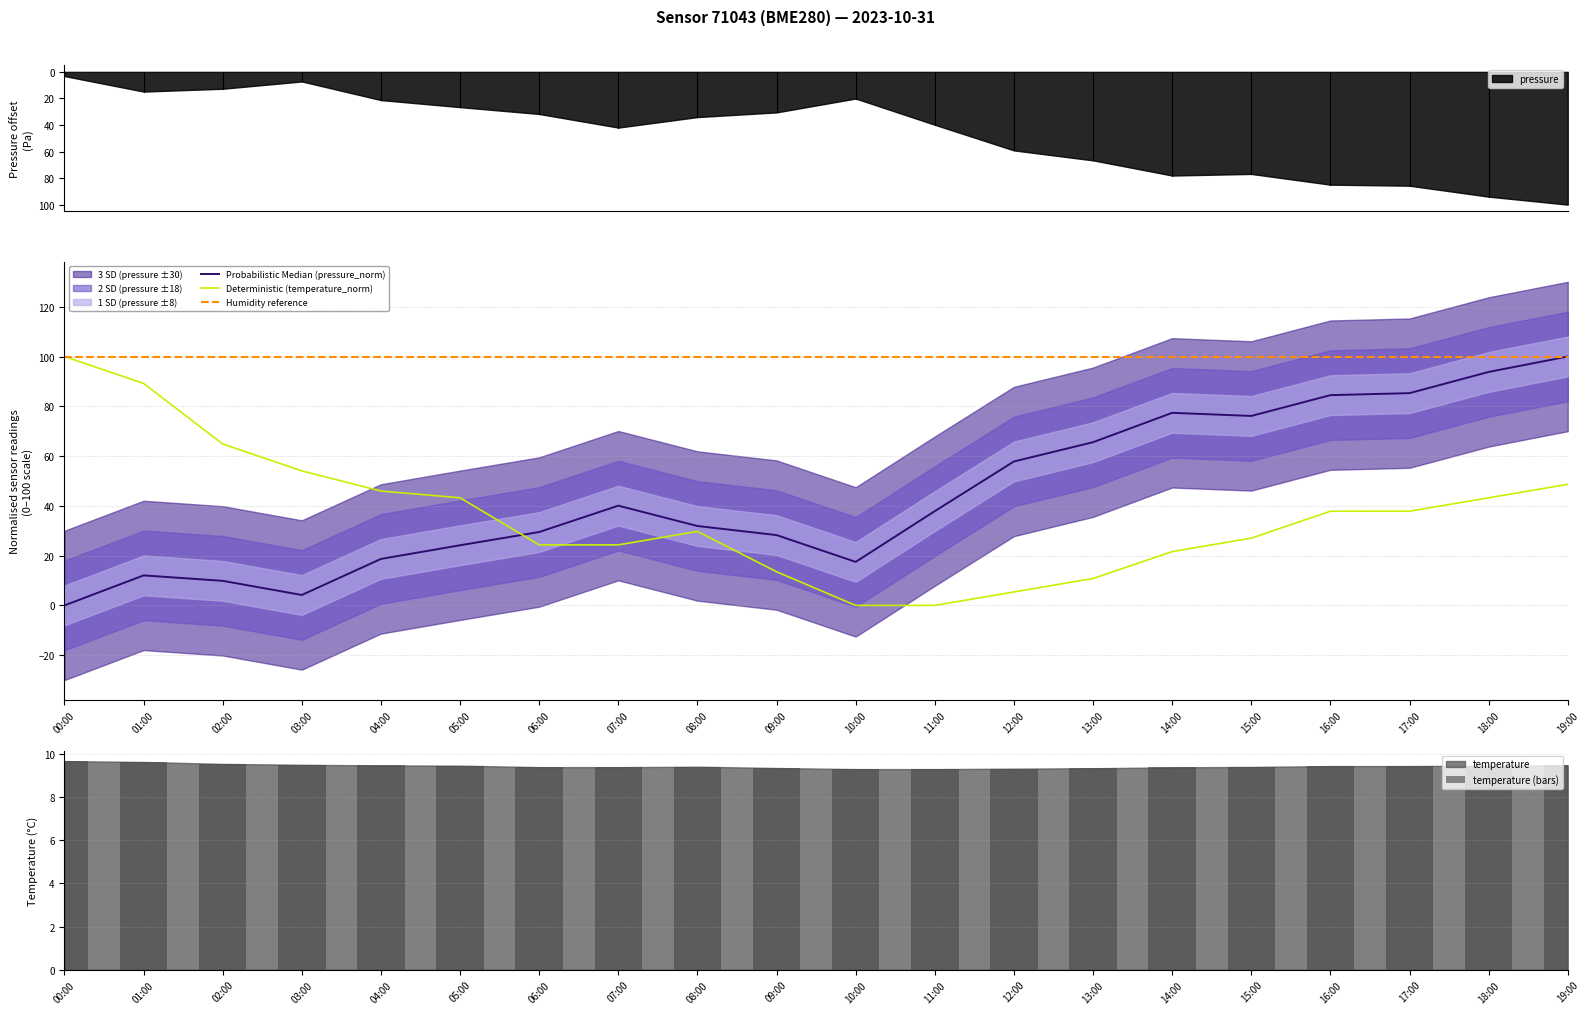

How many temperature values are between 9 and 10?

20